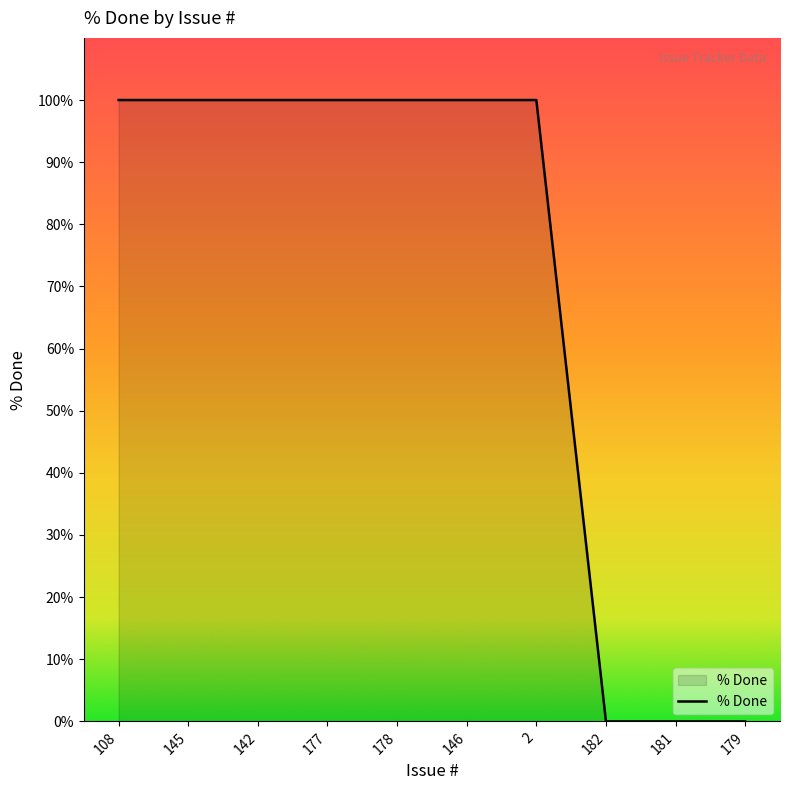

What is the ratio of the value at 108 to the value at 146?

1.0